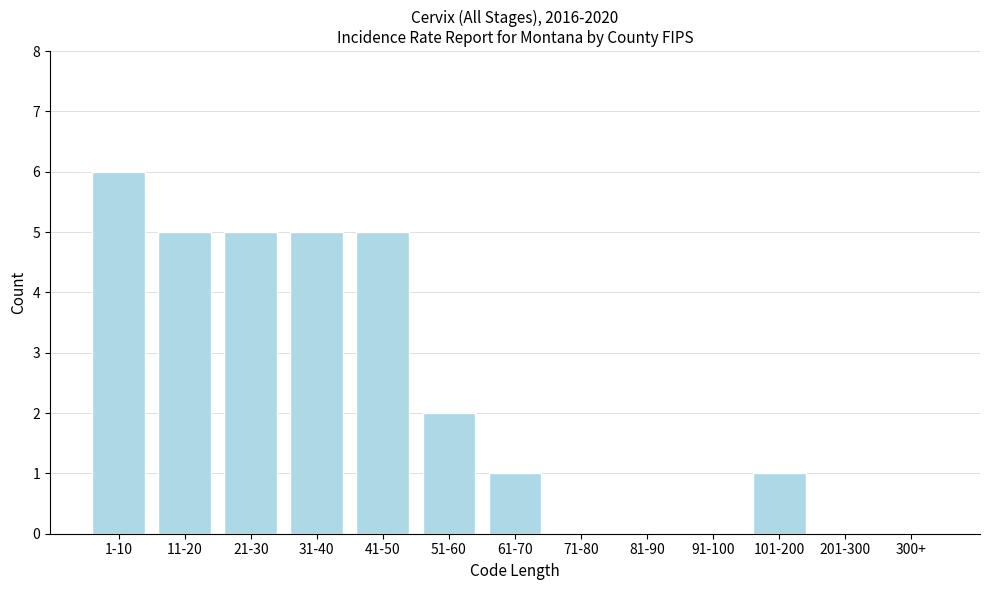

Reading left to right, extract all data points from this chart.

1-10=6	11-20=5	21-30=5	31-40=5	41-50=5	51-60=2	61-70=1	71-80=0	81-90=0	91-100=0	101-200=1	201-300=0	300+=0